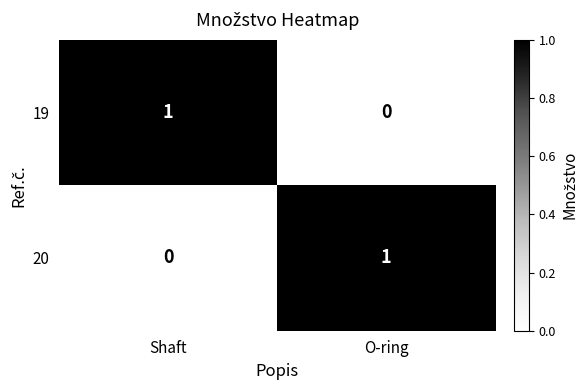

At O-ring, list the series in order from smallest to largest.

19, 20